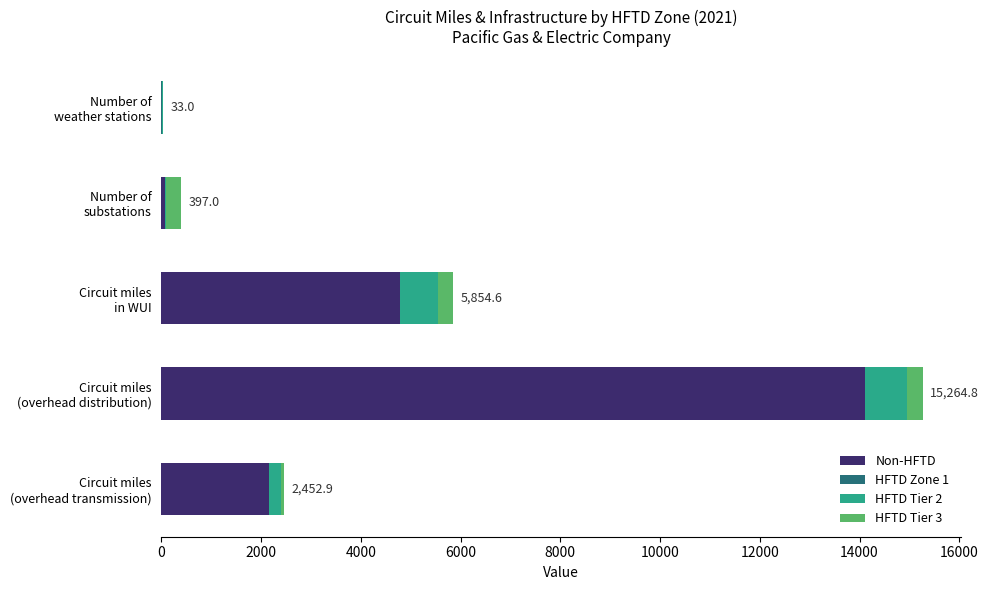

How many data points does each series have?

5